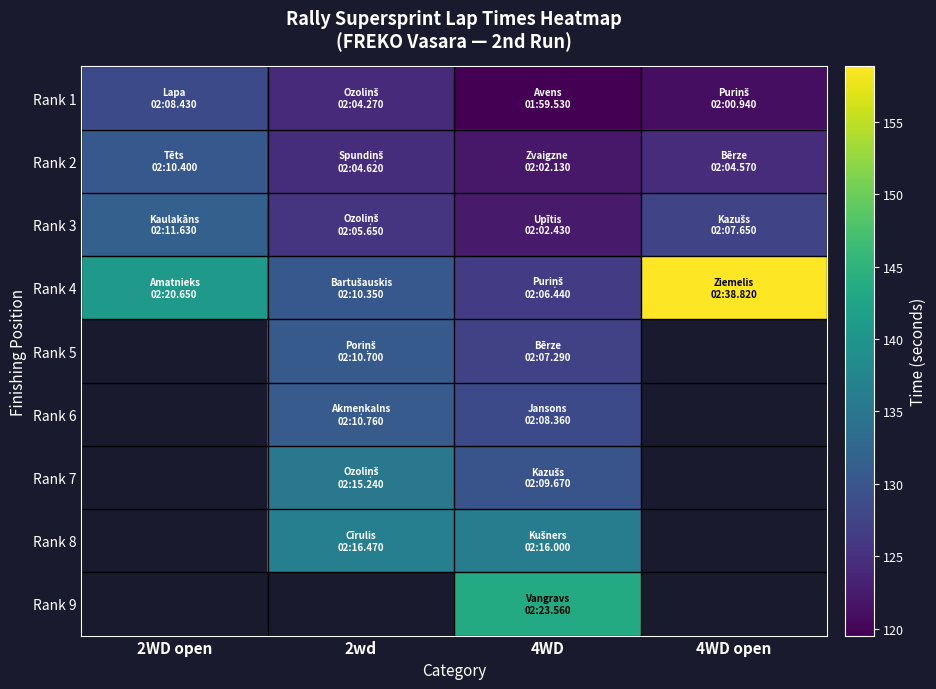

At which label does Rank 9 first exceed 143?

4WD